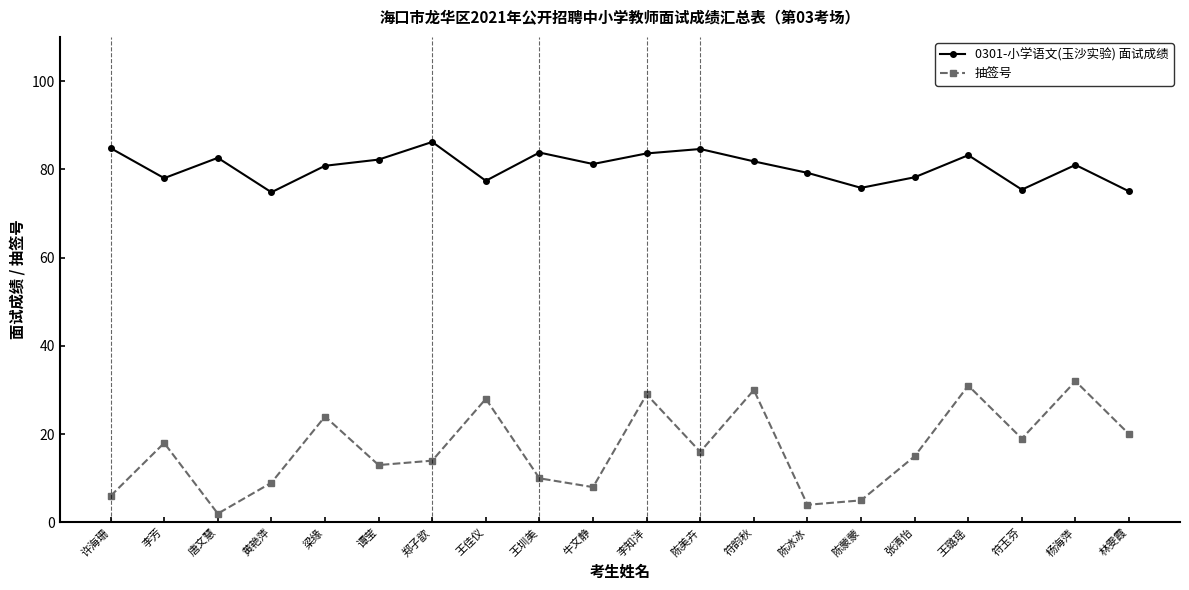

What is the spread (max minus min) of values at 王佳仪?

49.4